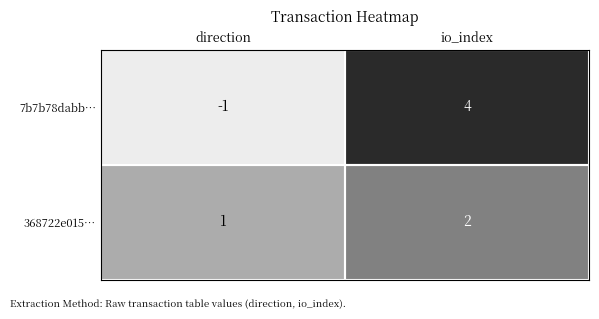

At which label is 7b7b78dabb… closest to 1?

direction